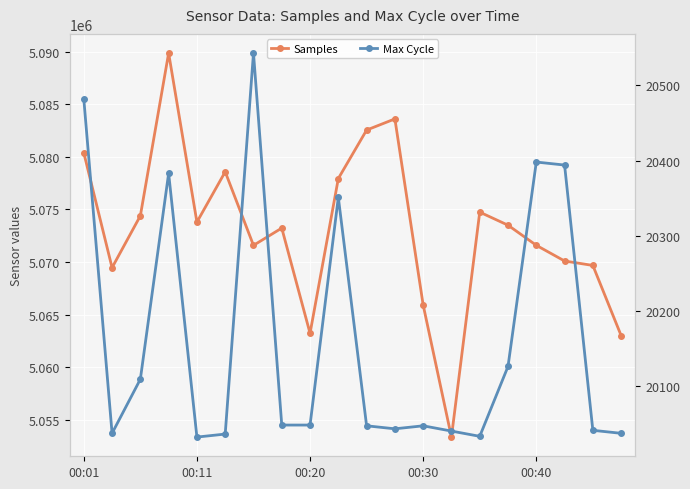

How many lines are shown in the chart?

2